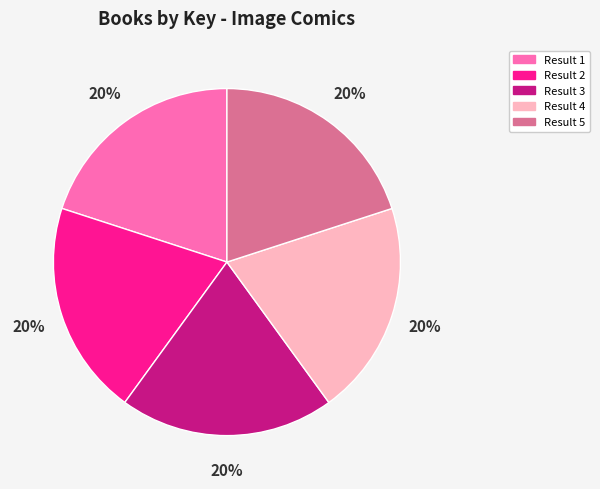

What percentage is the Result 4 slice, to the nearest percent?

20%